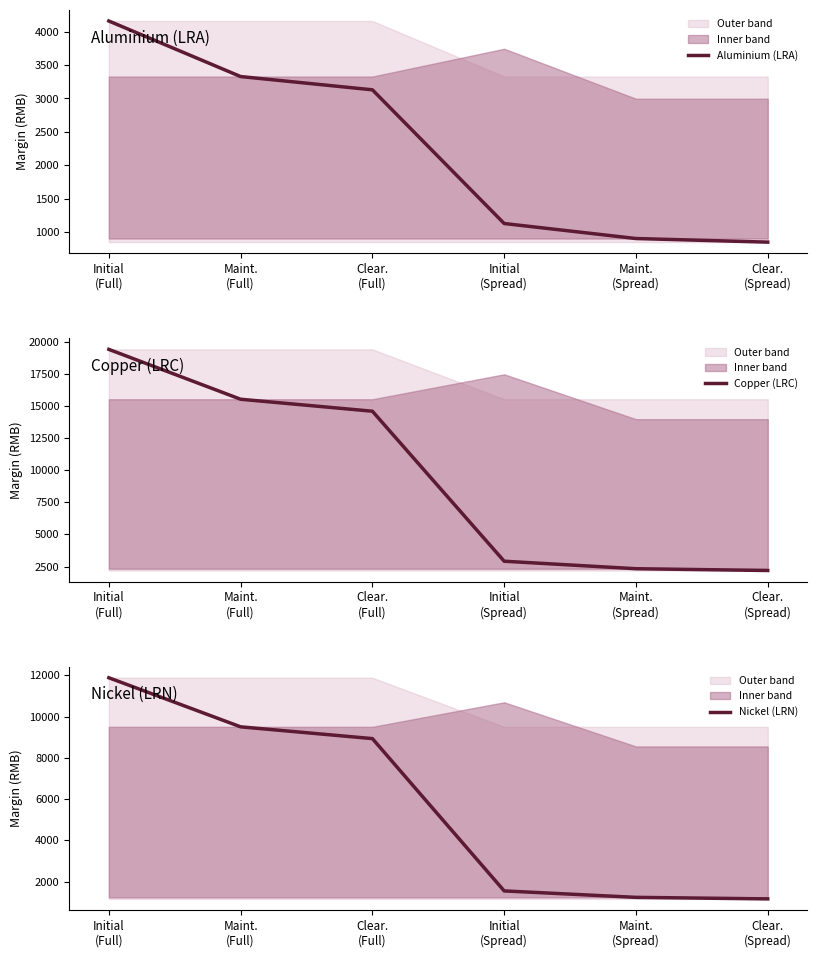

Is this an area chart (filled region under the line)?

No